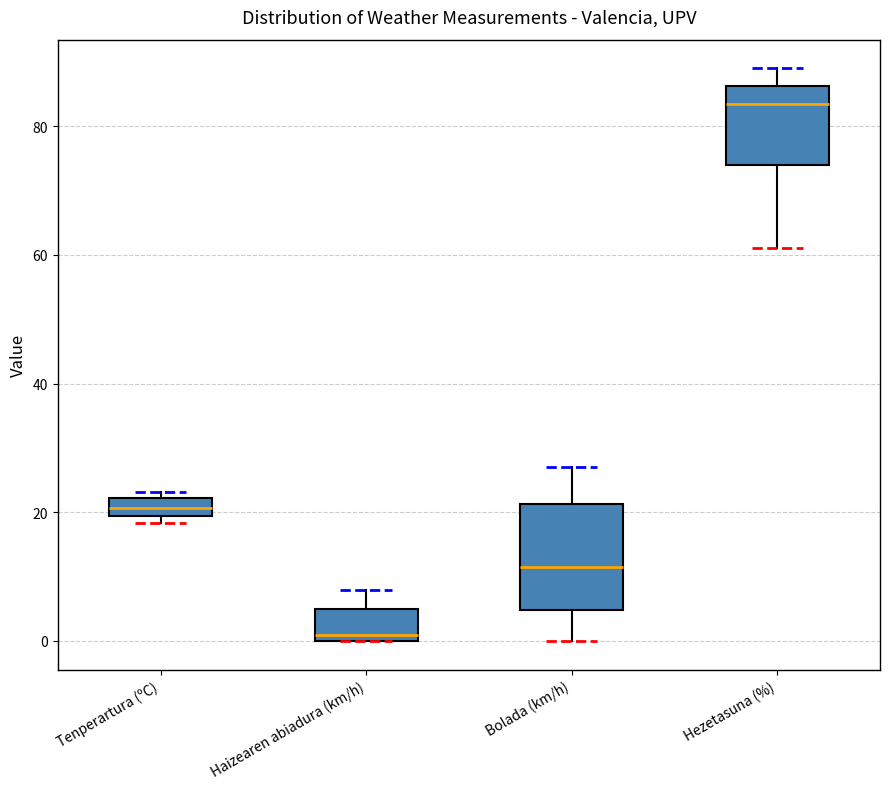

Which box is the tallest, from its lower edge to its upper edge?

Bolada (km/h)